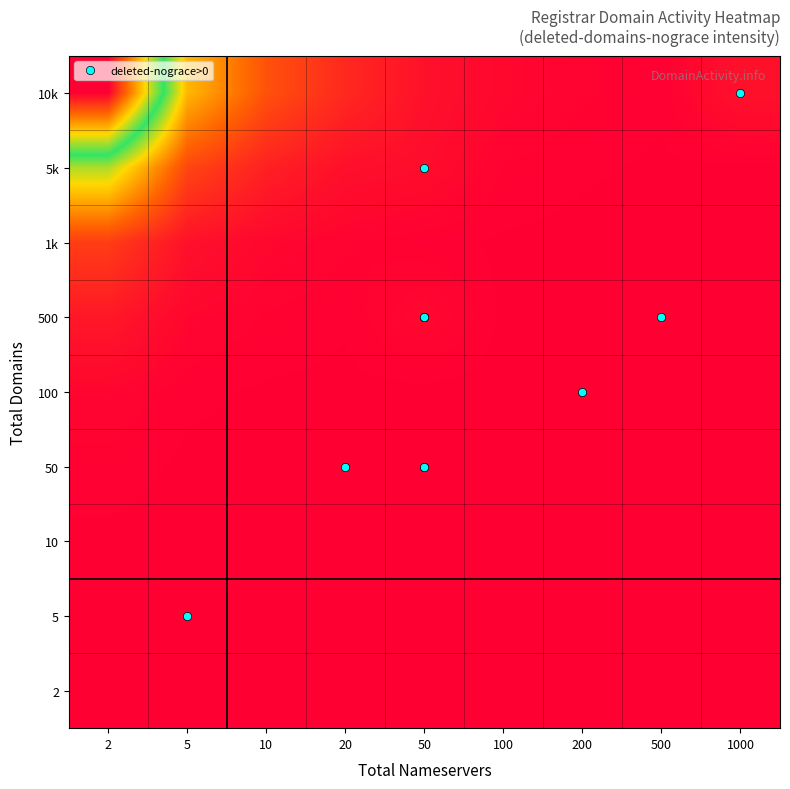

At which category does the chart reach its peak across all series?

2